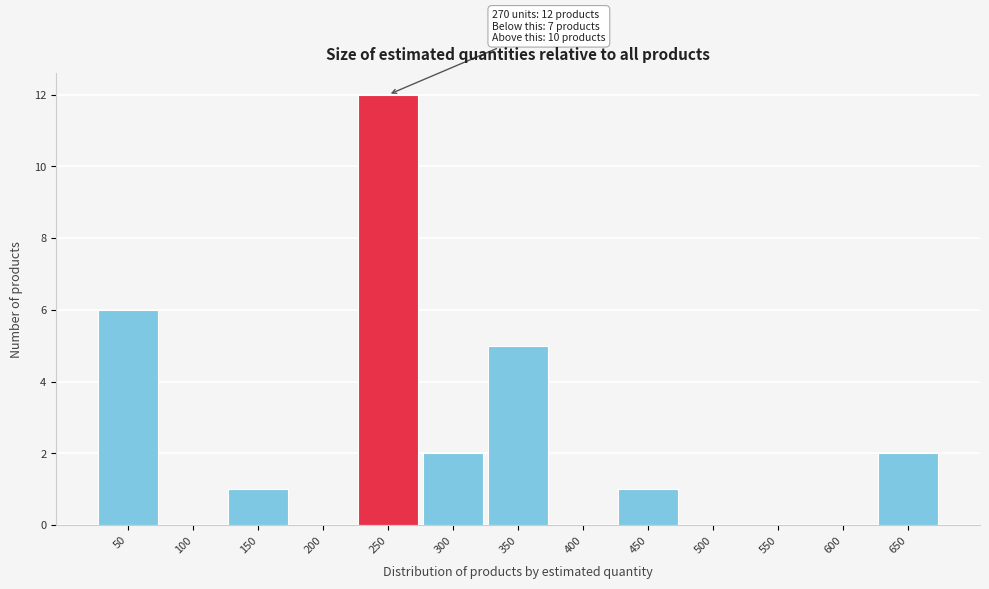

Reading left to right, what are all the values shown in this chart?

50=6	100=0	150=1	200=0	250=12	300=2	350=5	400=0	450=1	500=0	550=0	600=0	650=2